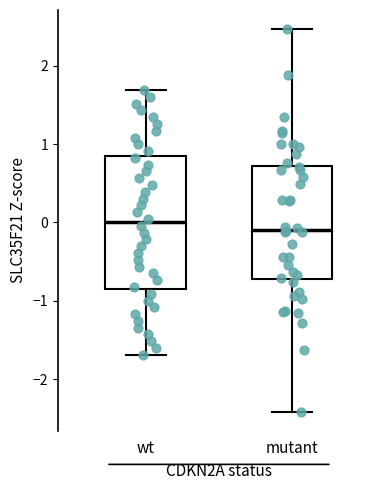

Where does the lower whisker of the box for mutant end on the y-axis? The values are not printed on the chart, so give them approximately, as read against the axis.

-2.4